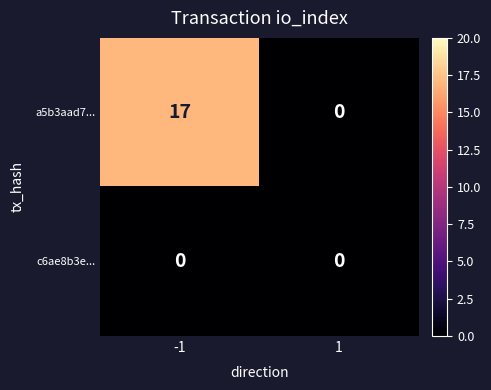

Between -1 and 1, which series saw the biggest shift?

a5b3aad7...